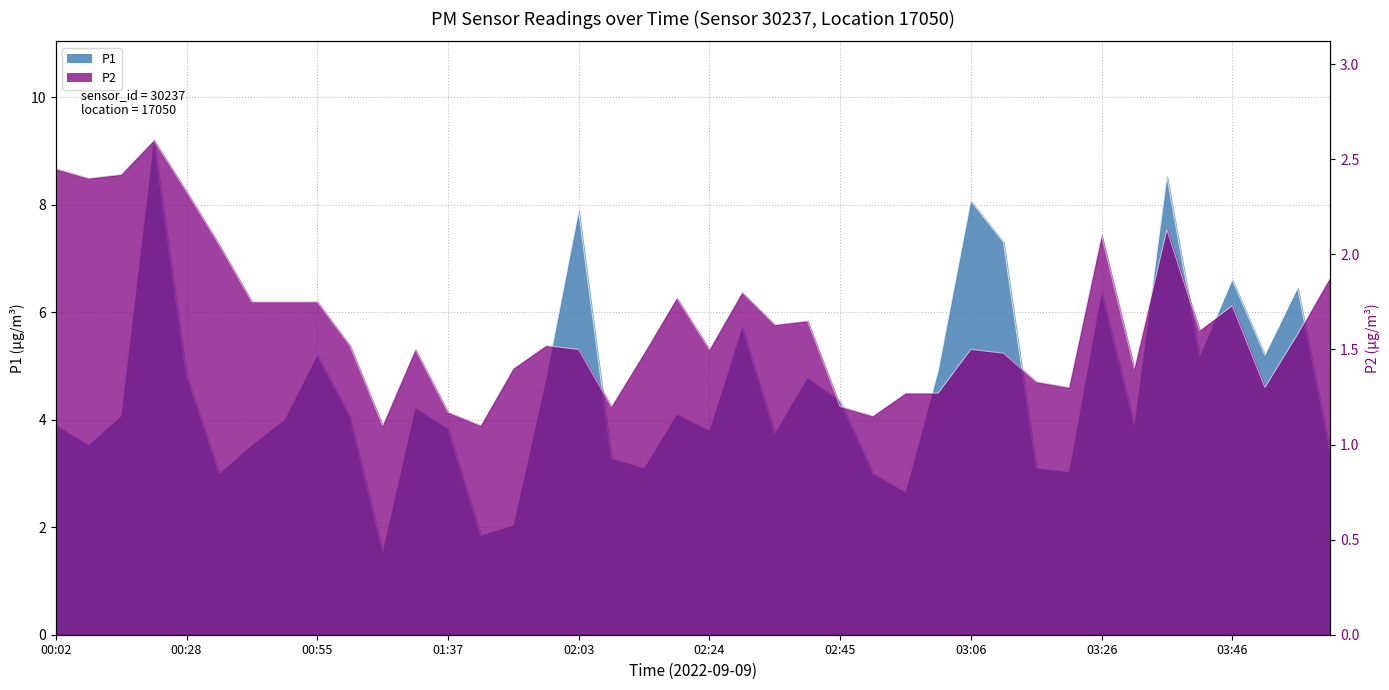

What is the highest value of the P2 series?

2.6